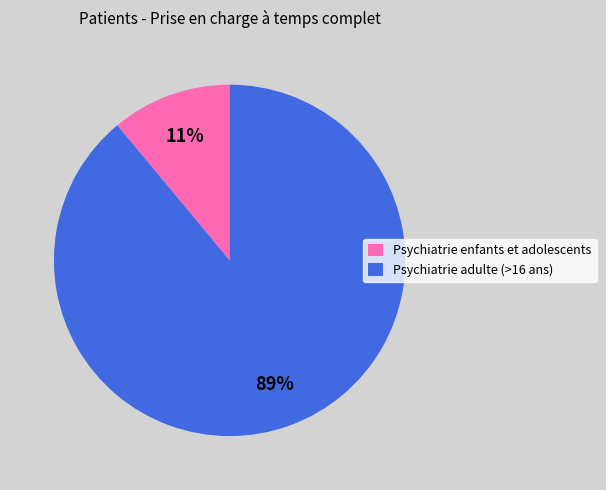

Is the sum of Psychiatrie adulte (>16 ans) and Psychiatrie enfants et adolescents greater than half?

Yes